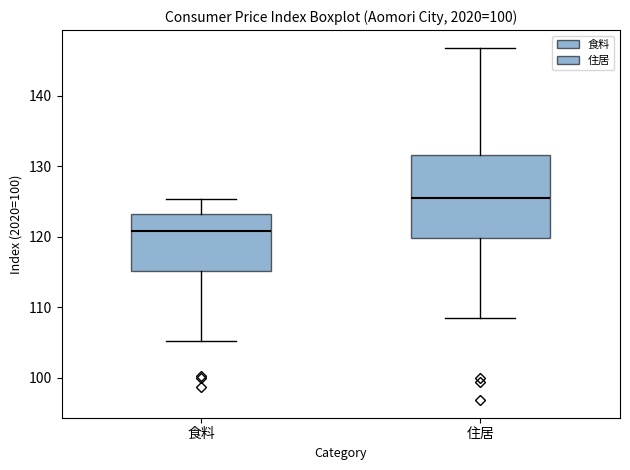

Reading left to right, transcribe this box plot: for each box, give where its median line is, the range the box spans, and where its two whiskers end, as read against the y-axis. The values are not printed on the chart, so give them approximately, as read against the axis.

食料: median 121, box 115 to 123, whiskers 105 to 125
住居: median 126, box 120 to 132, whiskers 109 to 147